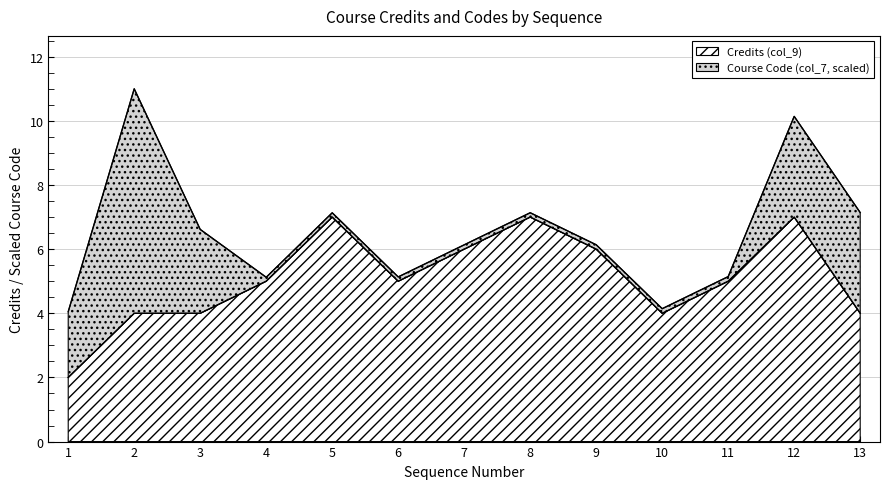

Count the number of categories in the chart.

13